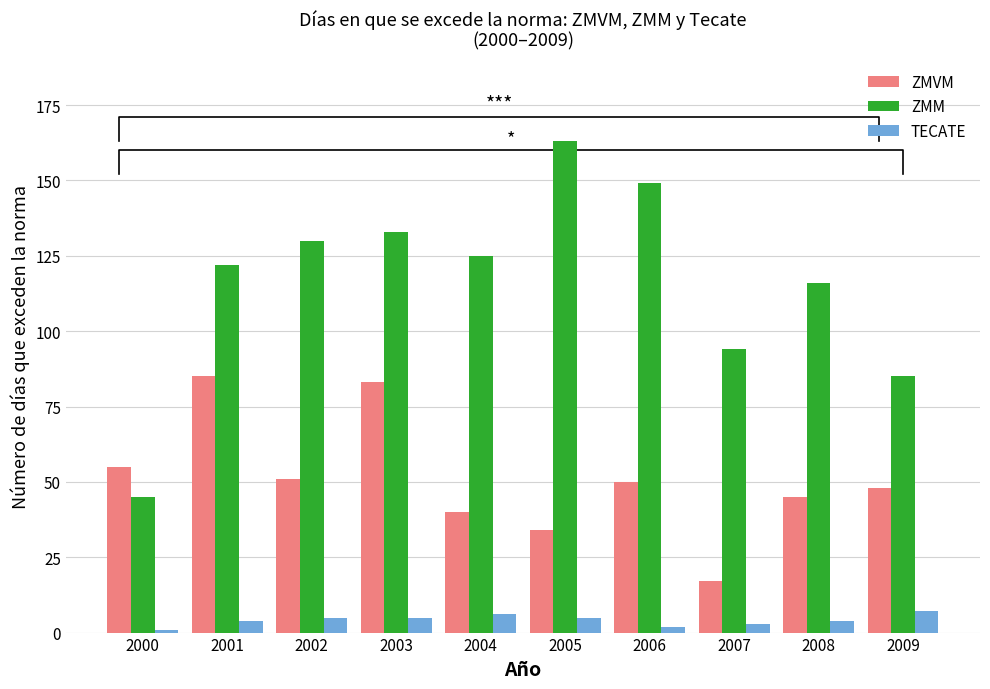

What is the value of the TECATE bar at the 9th from the left?

4